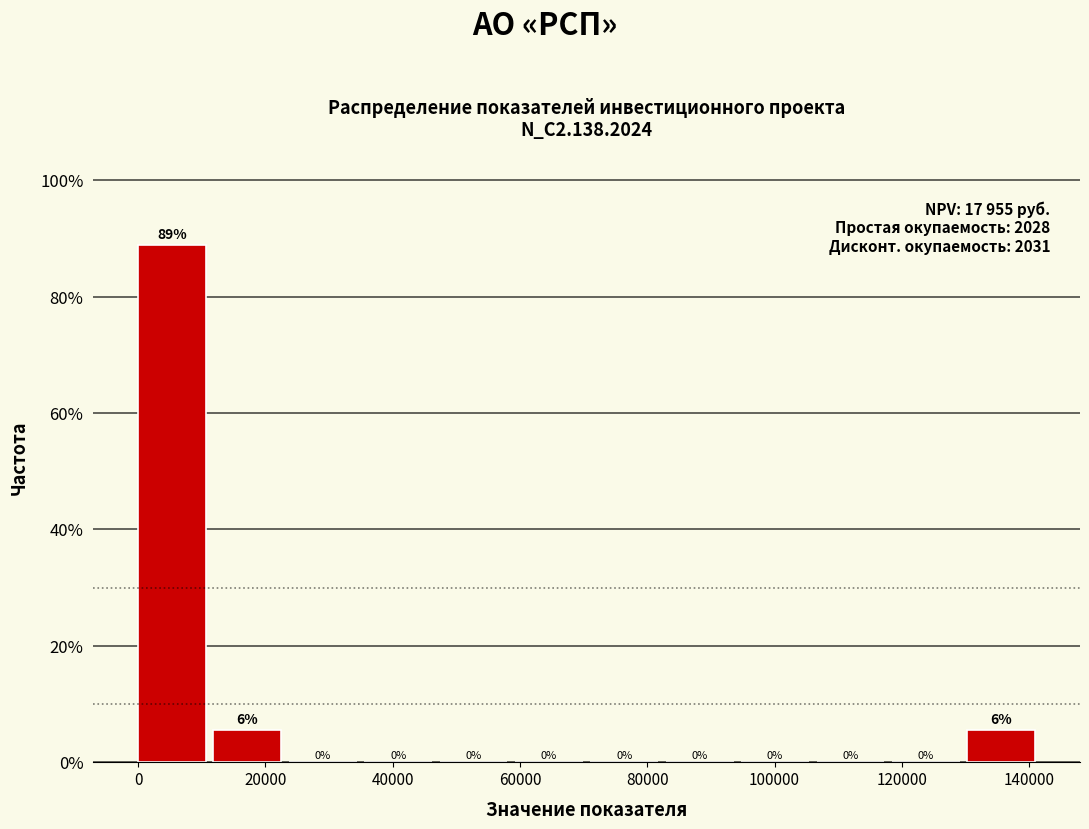

Which range on the x-axis has the tallest bar?

0 to 12000